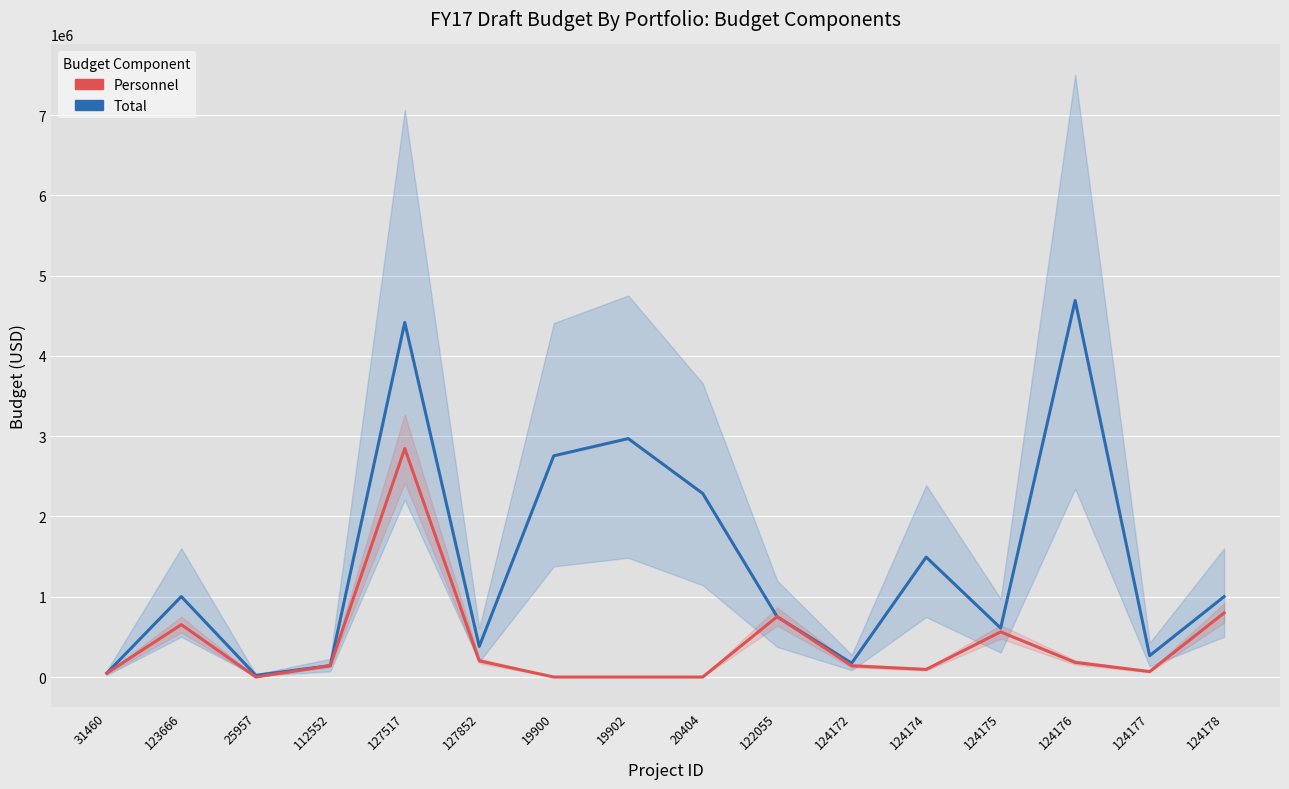

What is the difference between the highest and lowest values at 127517?

1570639.4